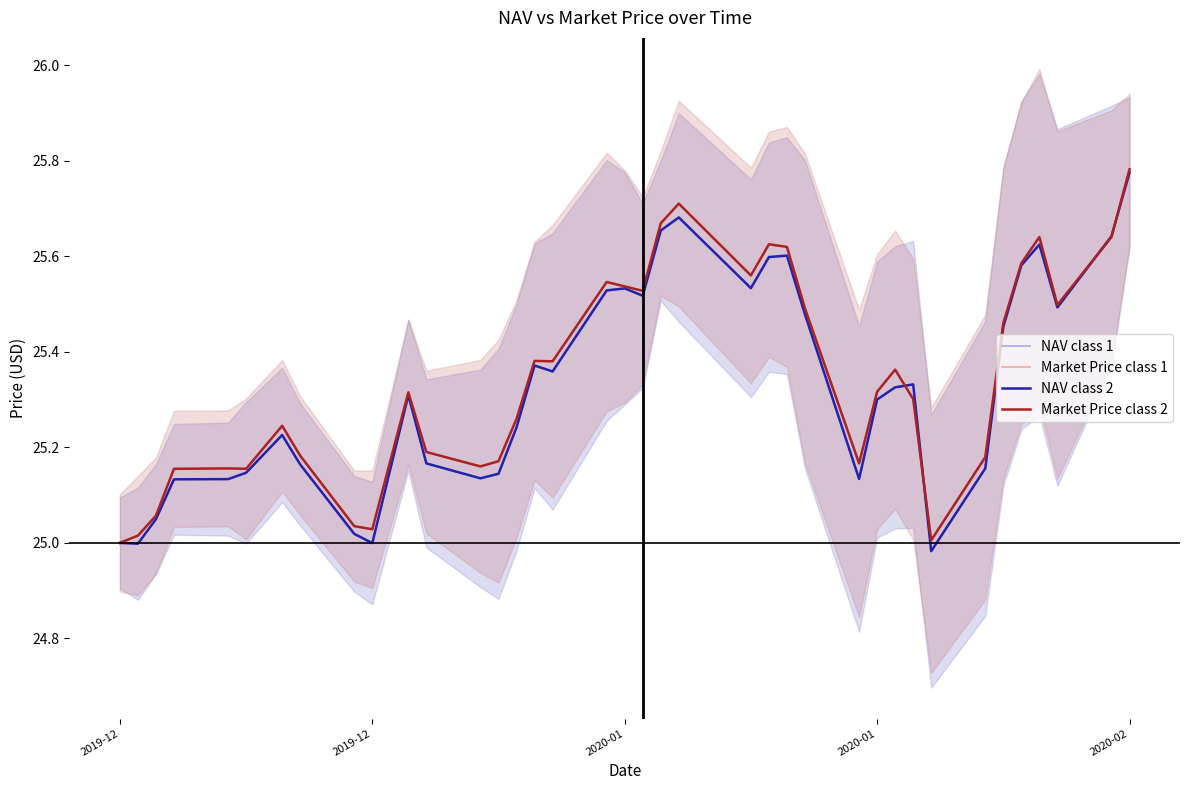

What is the sum of all NAV class 1 values?

962.5